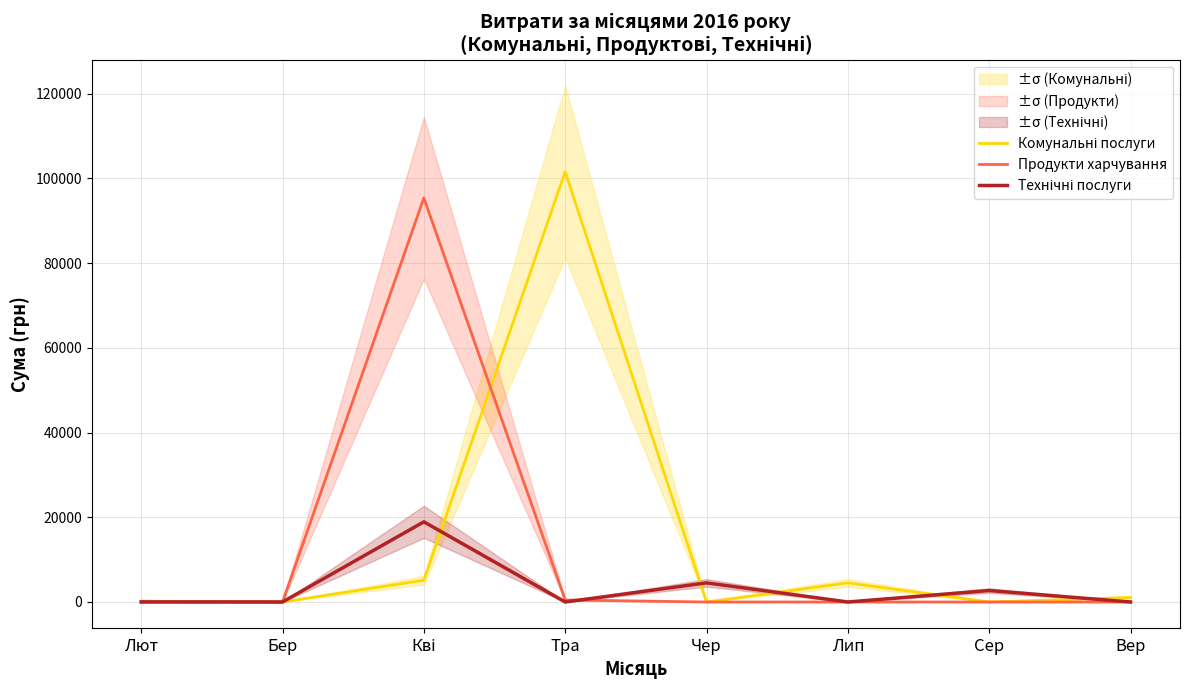

Where is Комунальні послуги nearest to the value 50782?

Кві